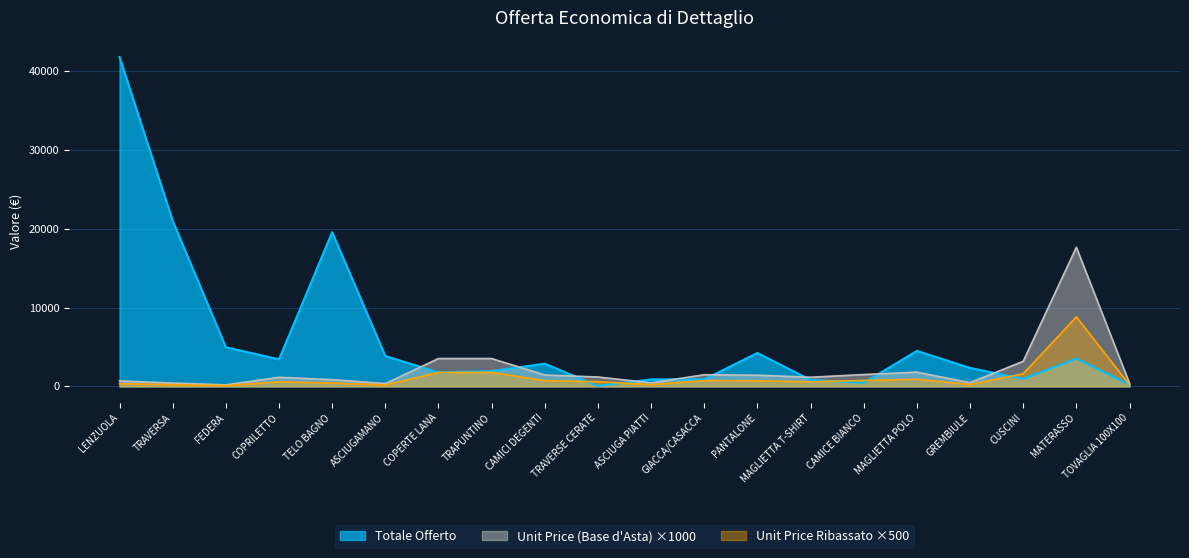

Is it true that Unit Price (Base d'Asta) equals 1798.6 at TRAPUNTINO?

False